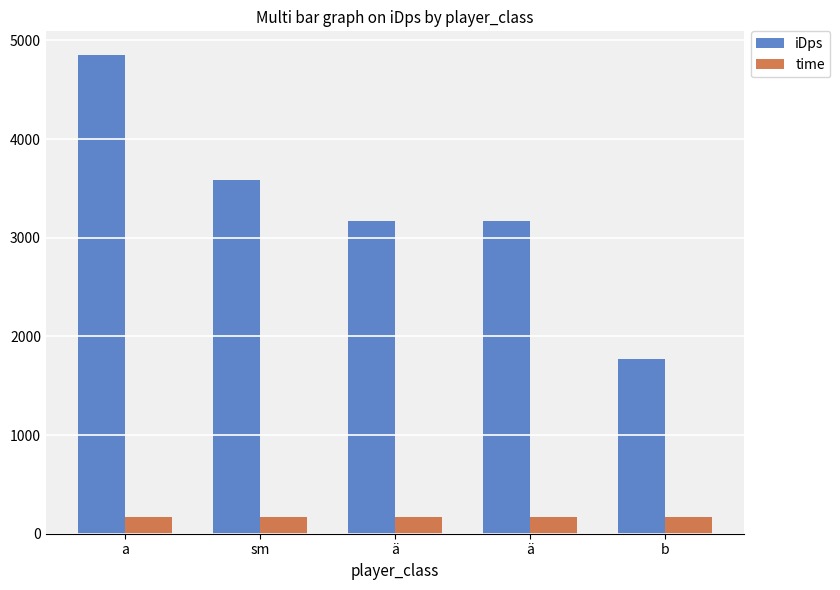

Does the chart contain any negative values?

No